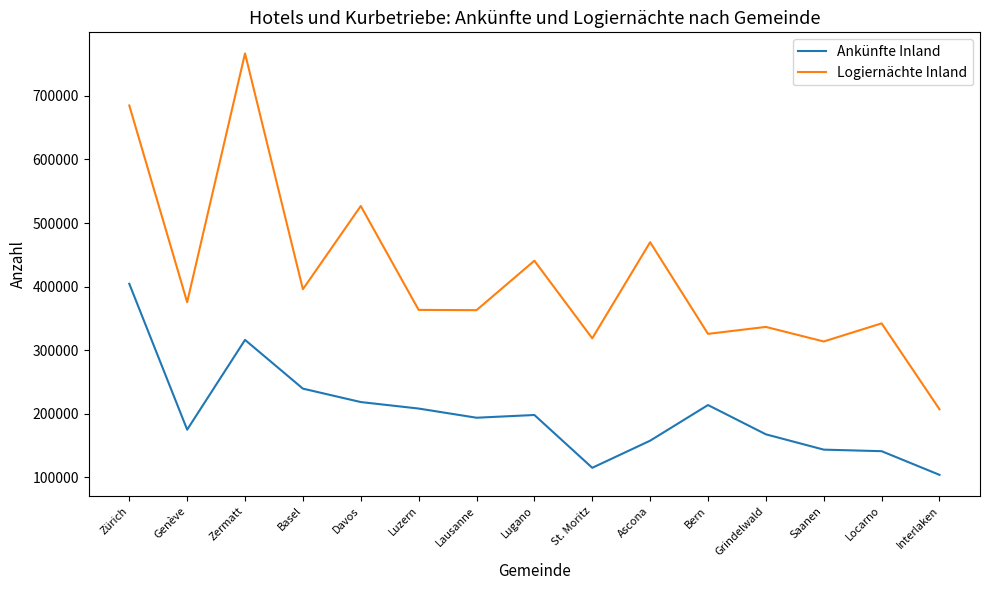

Is this an area chart (filled region under the line)?

No